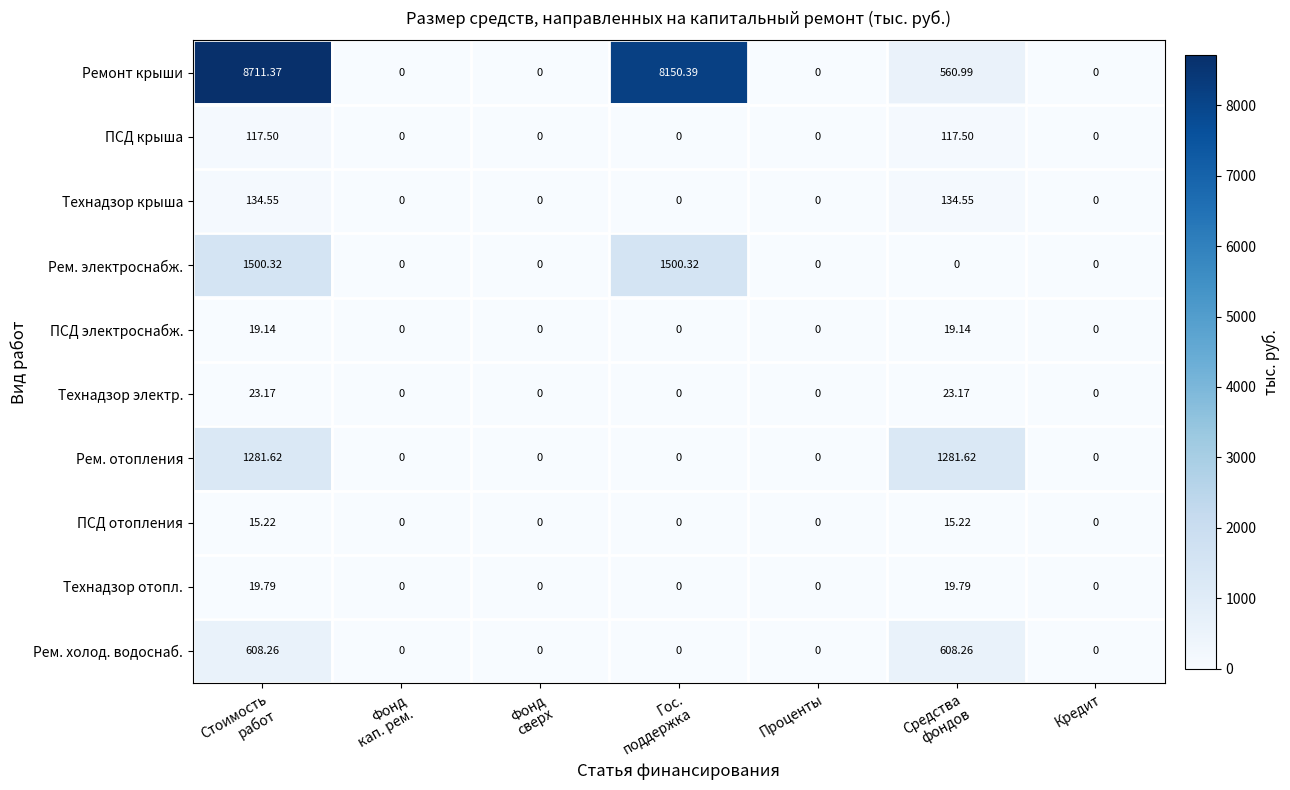

How many data points does each series have?

7